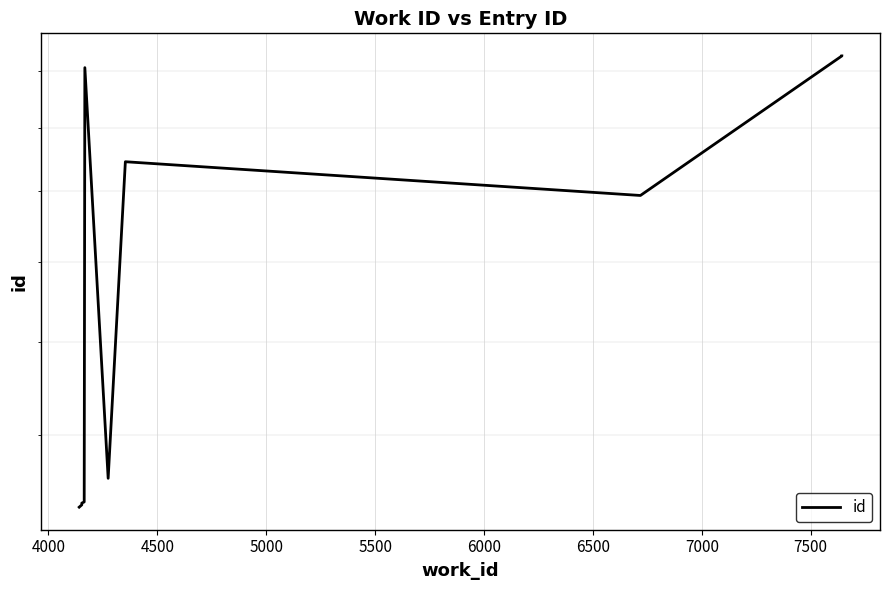

What is the value of the 3rd point from the left?

10720